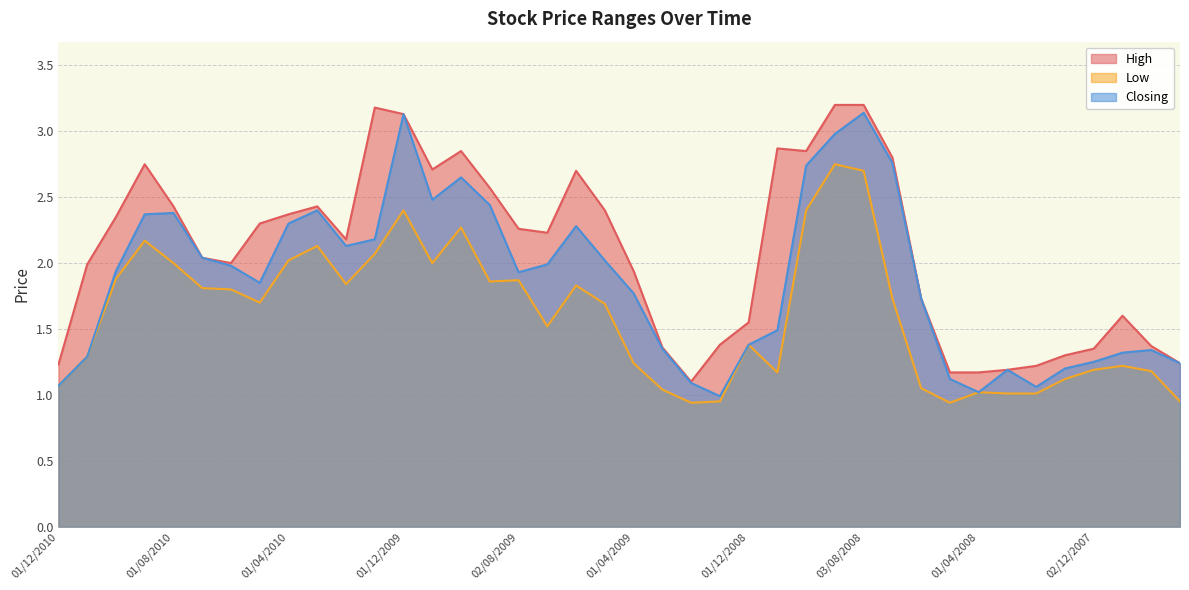

How many lines are shown in the chart?

3